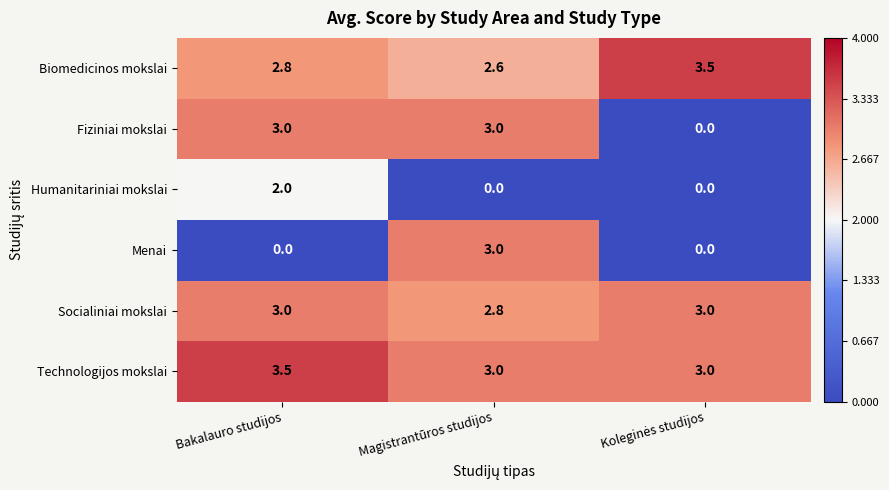

Read the Biomedicinos mokslai value at Magistrantūros studijos.

2.6